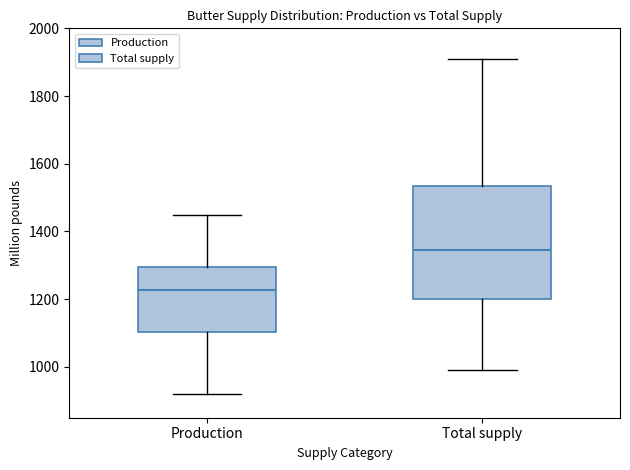

Reading left to right, transcribe this box plot: for each box, give where its median line is, the range the box spans, and where its two whiskers end, as read against the y-axis. The values are not printed on the chart, so give them approximately, as read against the axis.

Production: median 1220, box 1100 to 1300, whiskers 920 to 1440
Total supply: median 1340, box 1200 to 1540, whiskers 1000 to 1900